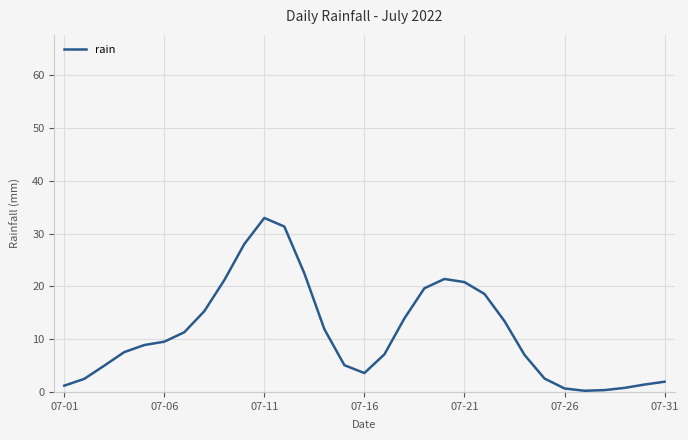

True or false: the data has more than 1 interior local peaks.

True